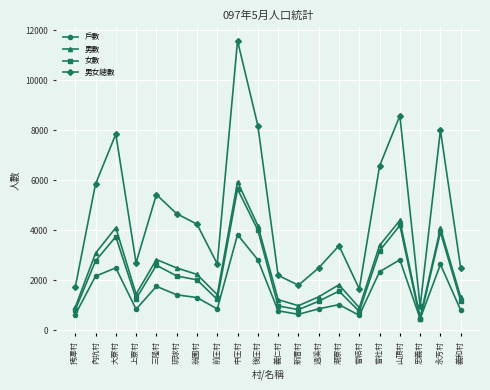

At which category does the chart reach its peak across all series?

中庄村